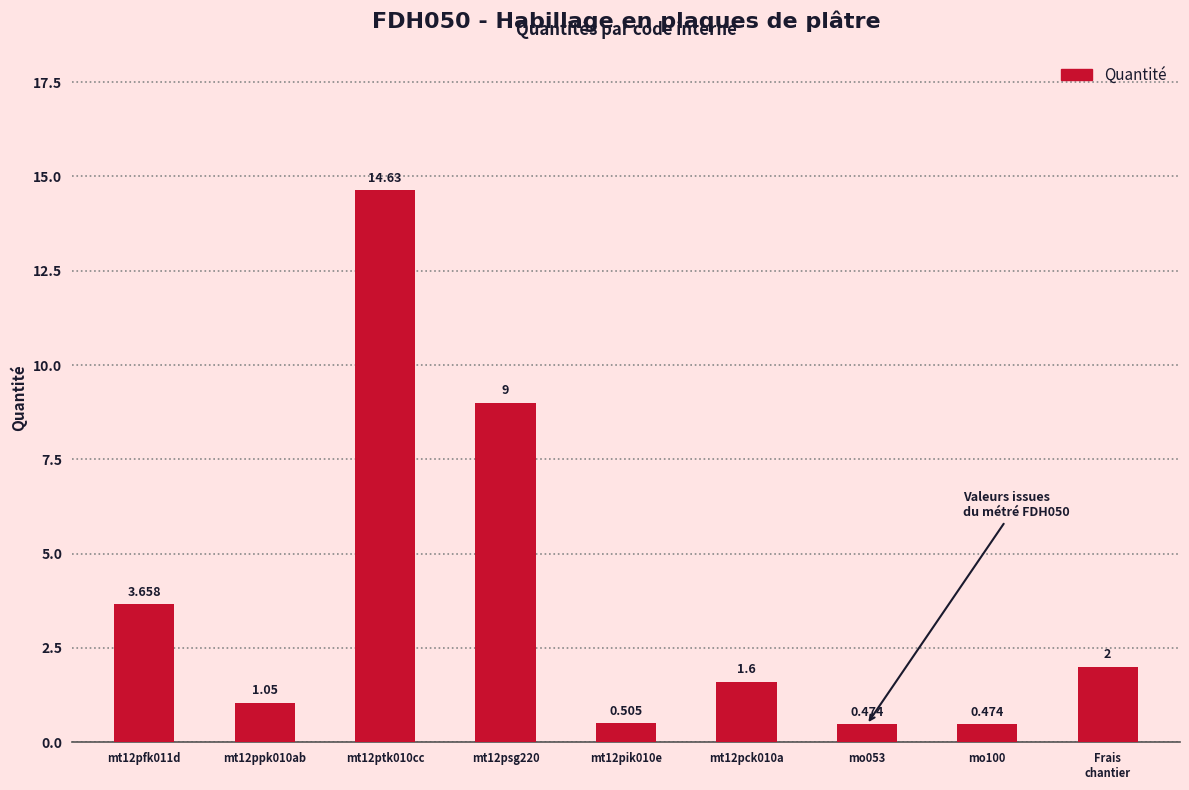

Does the chart contain stacked bars?

No